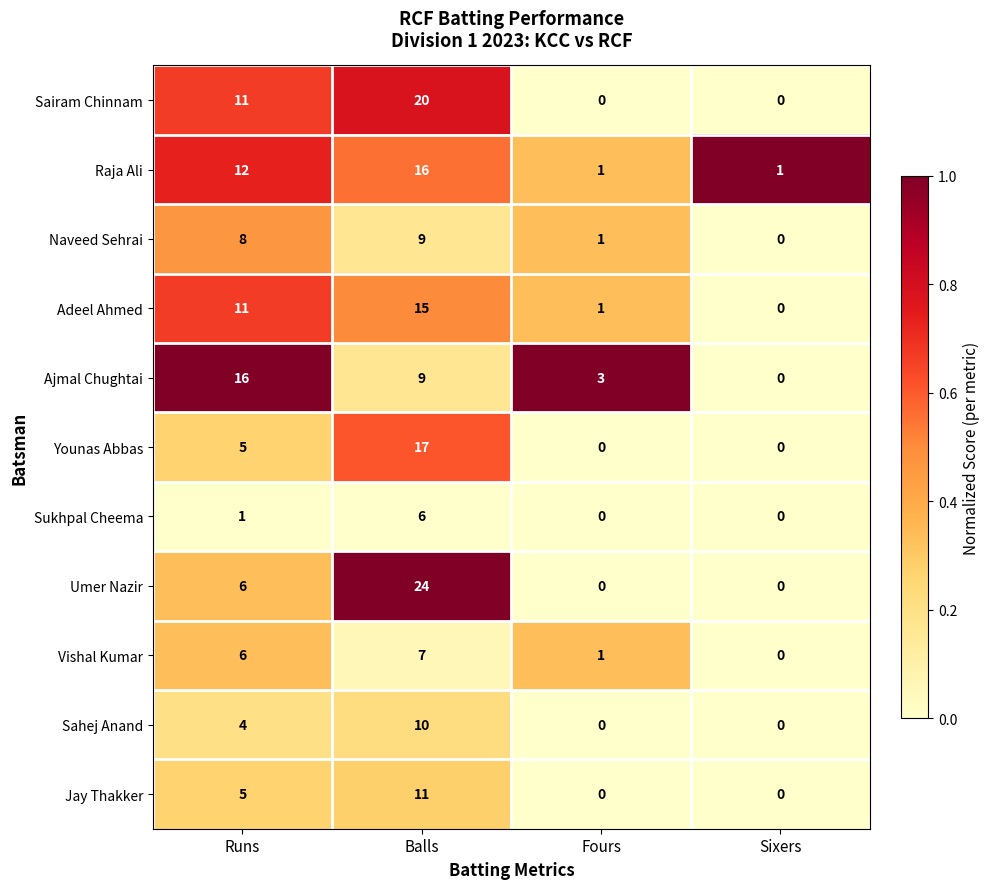

True or false: Adeel Ahmed has a value of 23 at Balls.

False